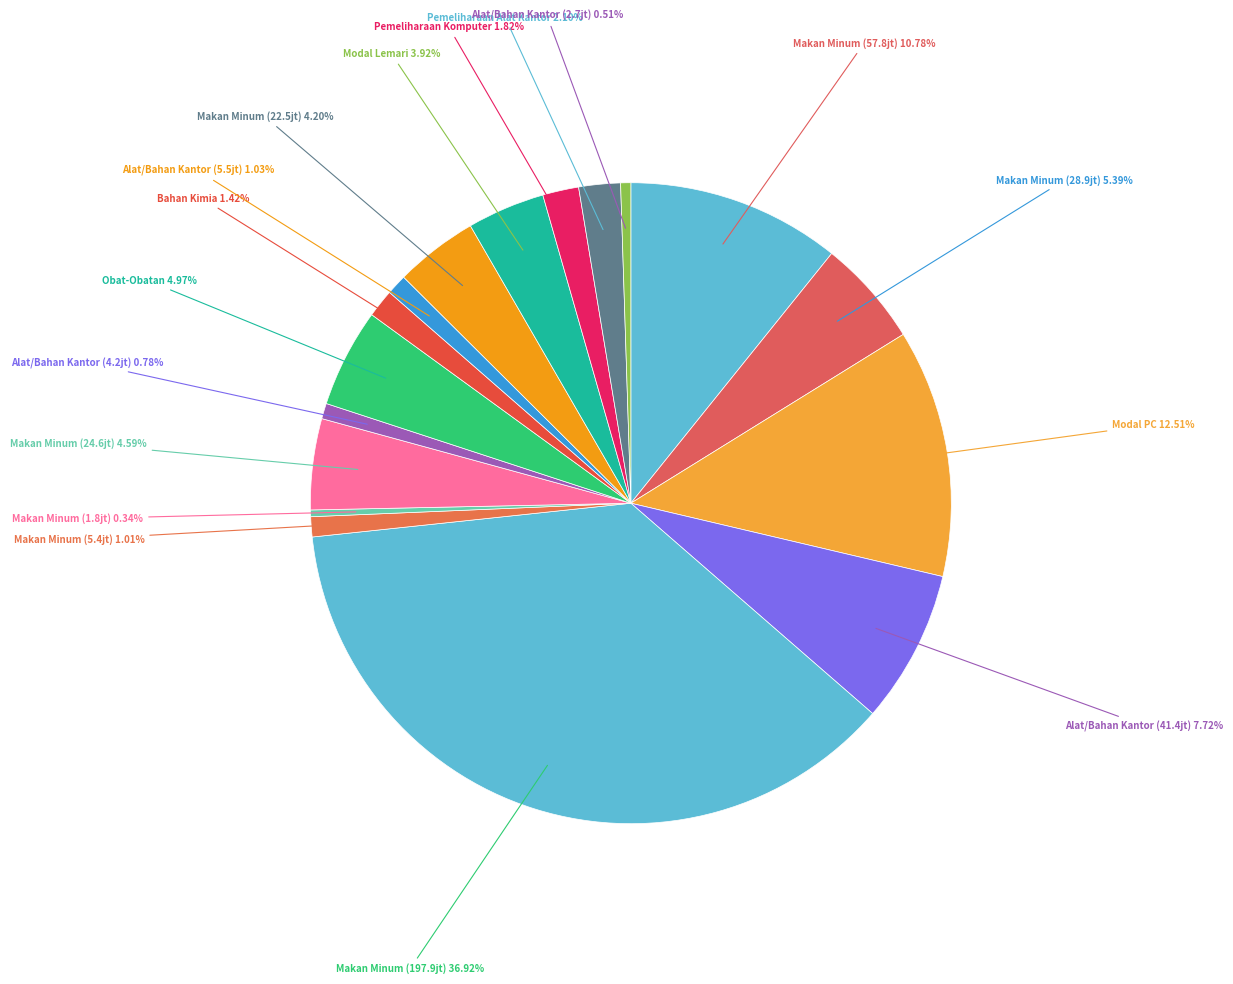

Which slice is the largest?

Makan Minum (197.9jt)